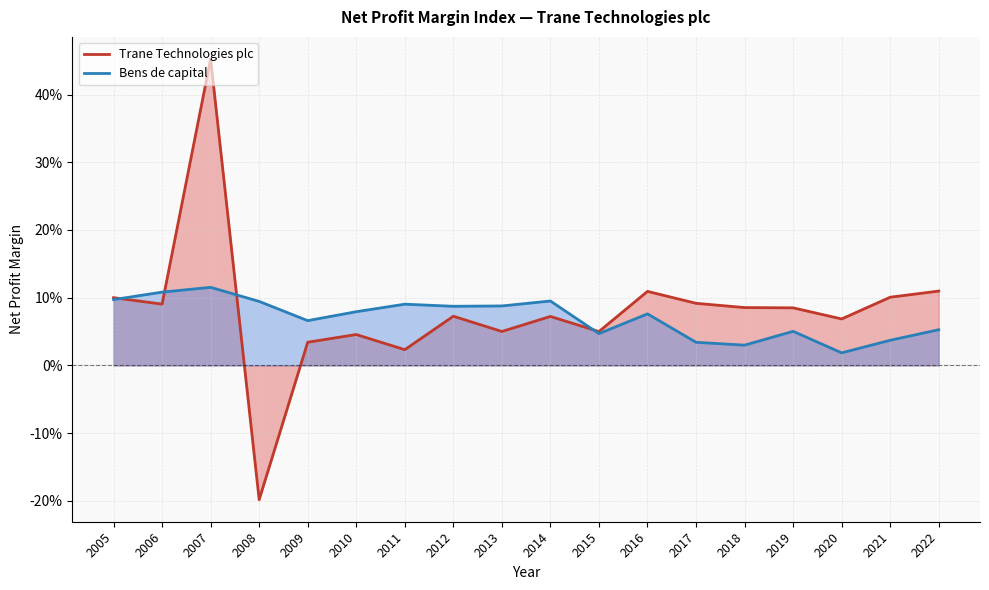

At how many categories does at least one series exceed 0?

18